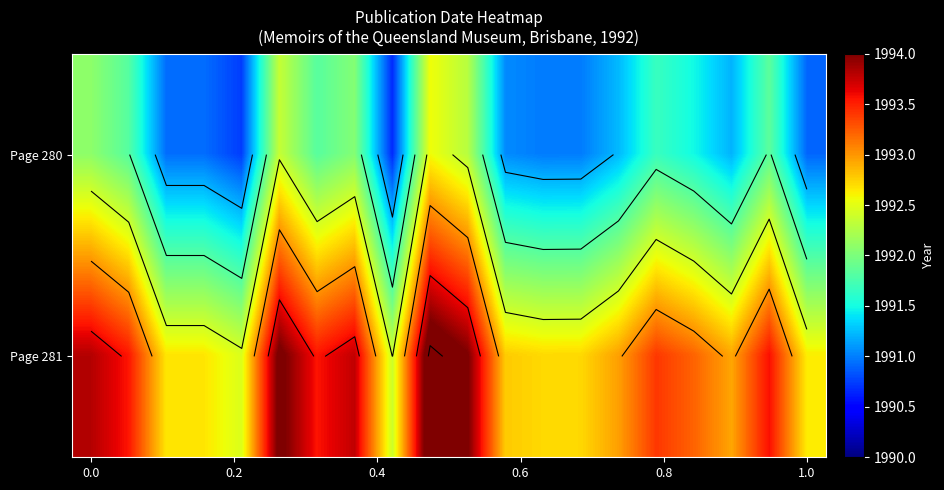

Rank the series by their maximum value, from lowest to highest.

Page 280, Page 281